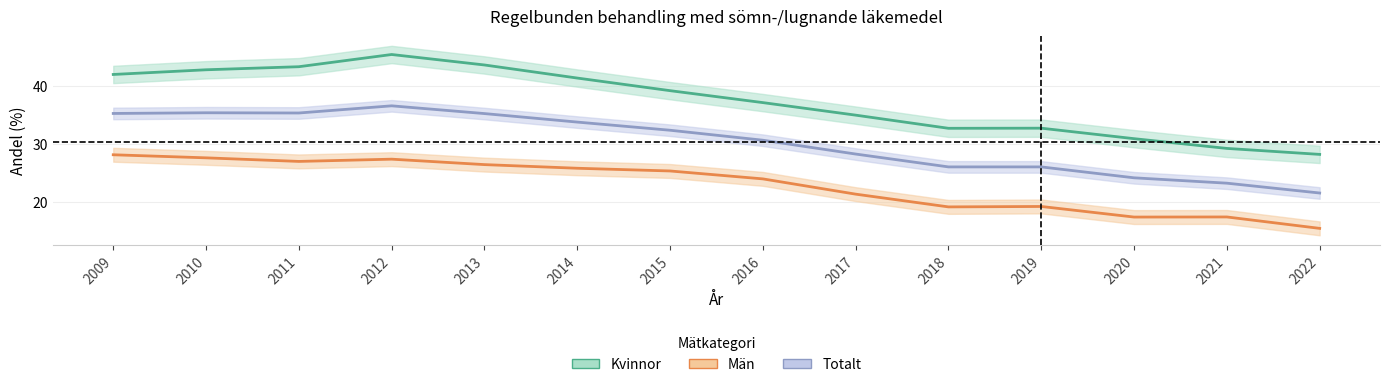

Read the Män value at 2022.

15.4